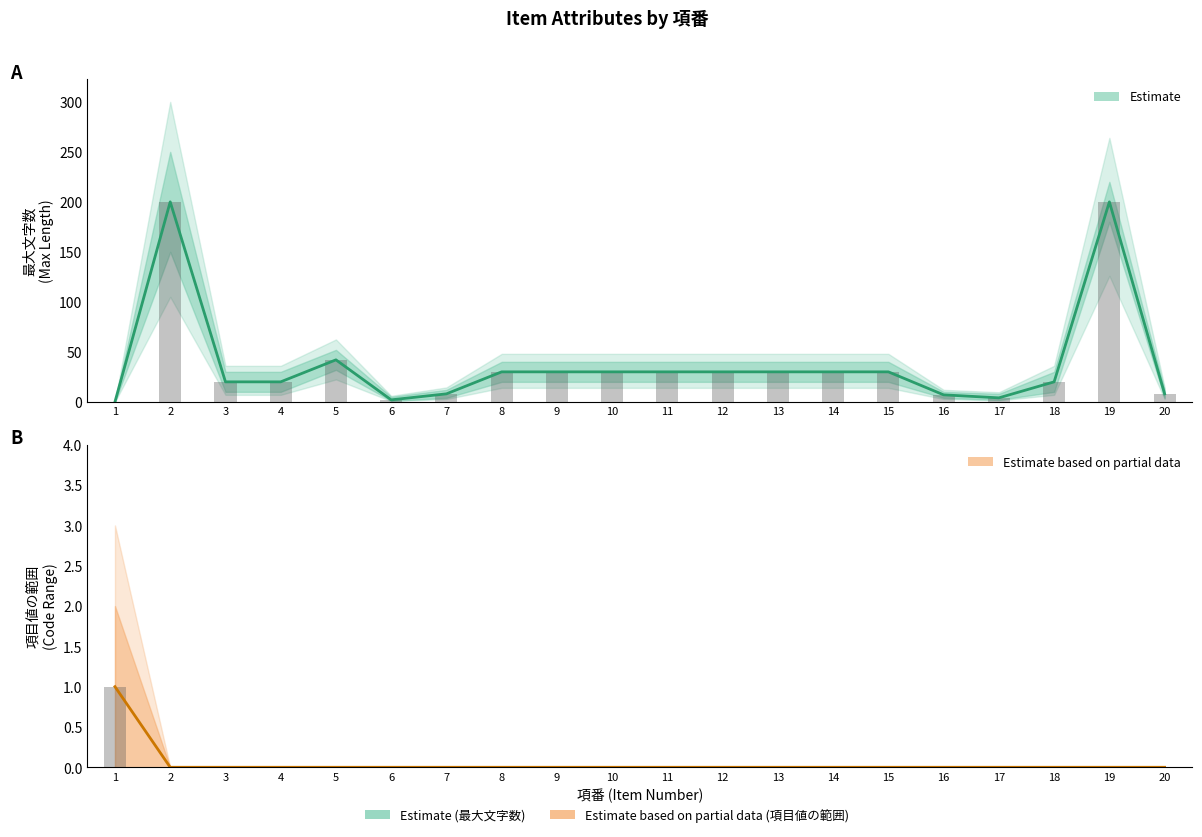

Where is Estimate (項目値の範囲) nearest to the value 0?

2